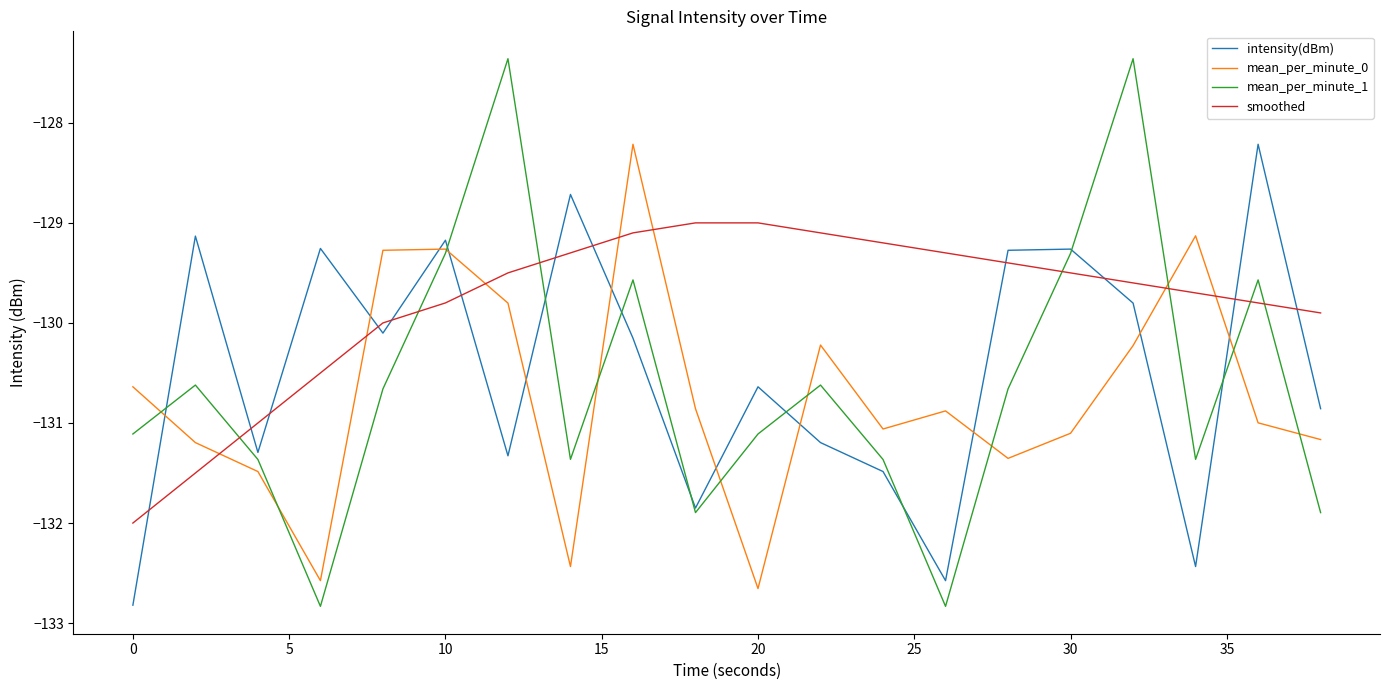

What is the smallest value displayed?

-132.8